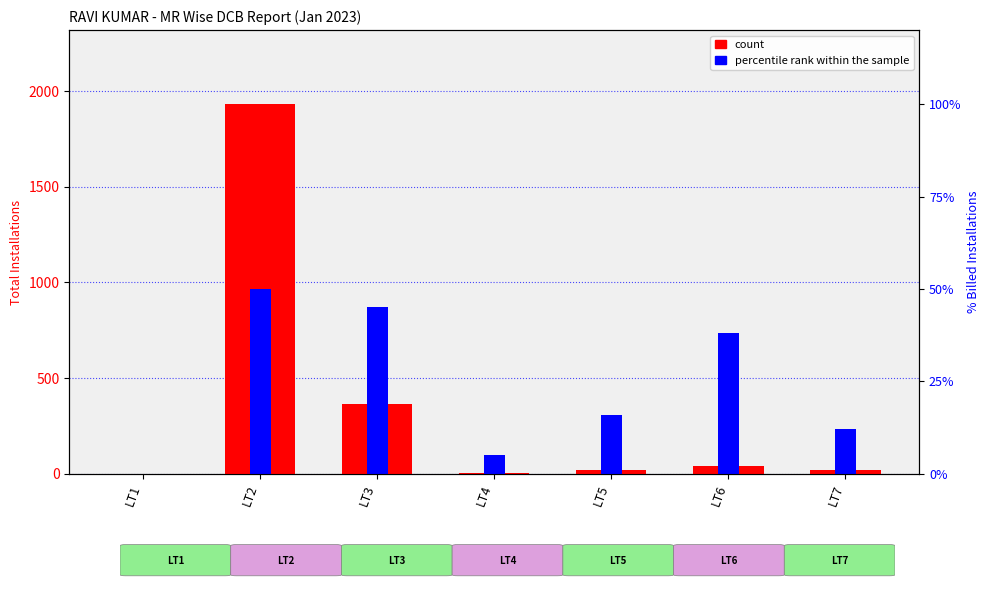

Which series has the largest total across all categories?

percentile rank within the sample